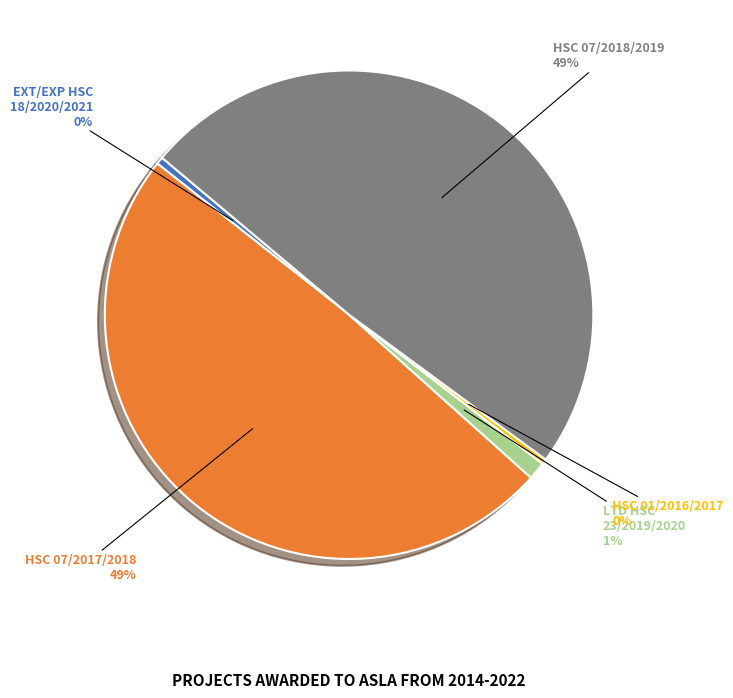

To the nearest percent, what is the difference between the largest and smallest slice percentages?

49%